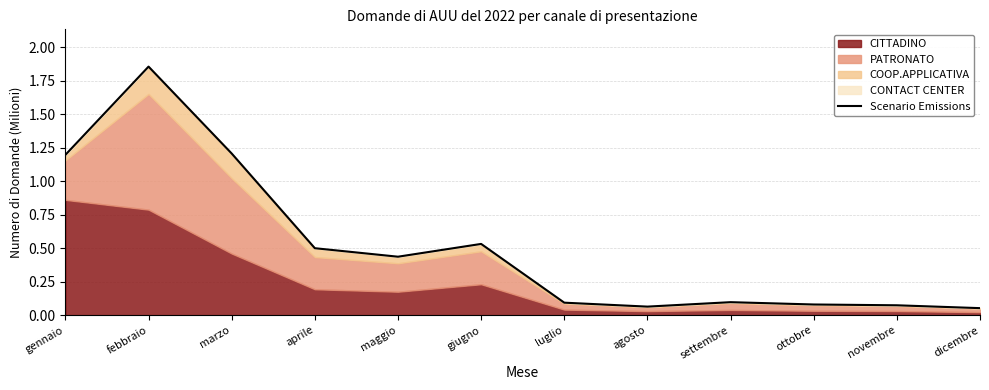

Between agosto and marzo, which is larger?

marzo